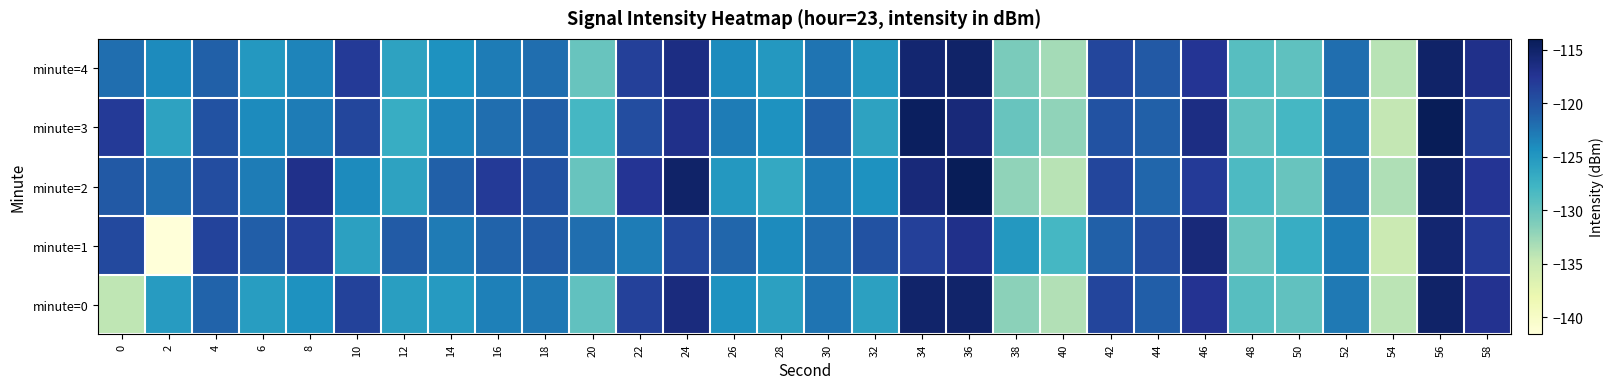

How many series are shown in this chart?

5